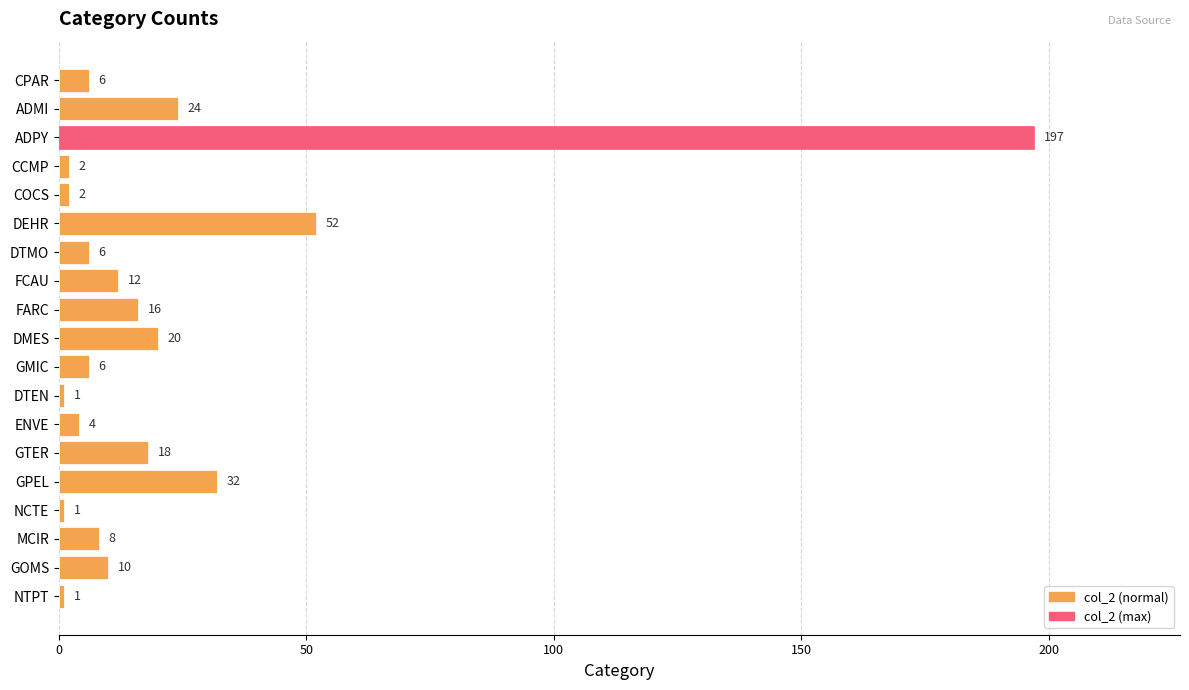

Is it true that the value at DTEN is 1?

True